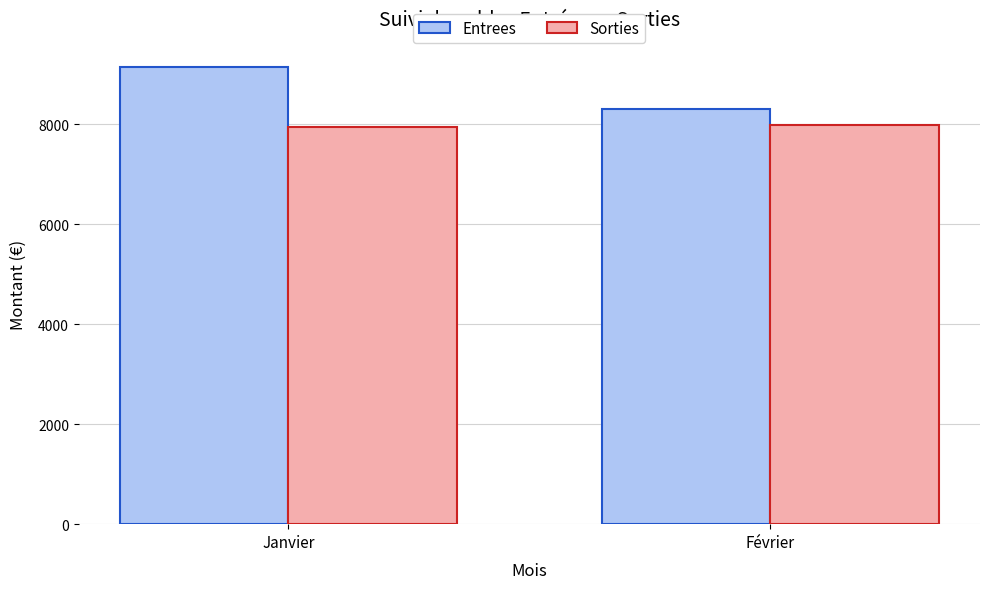

What is the total value across all series at Janvier?

17081.8